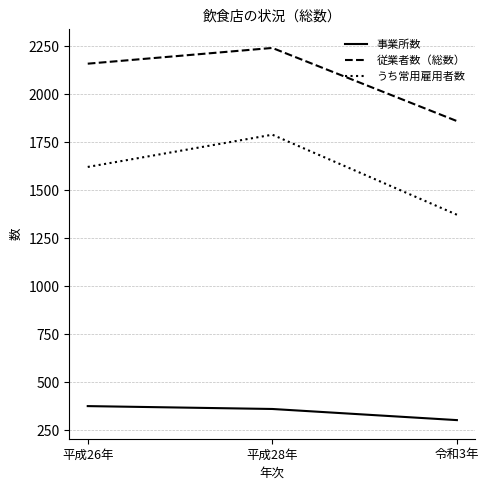

At how many categories does at least one series exceed 1490?

3